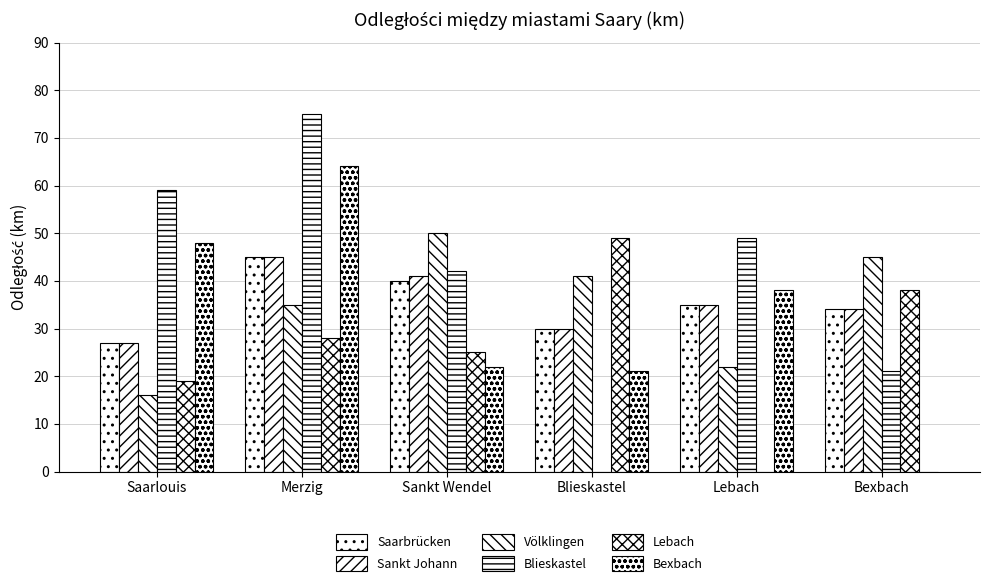

Are the bars horizontal?

No